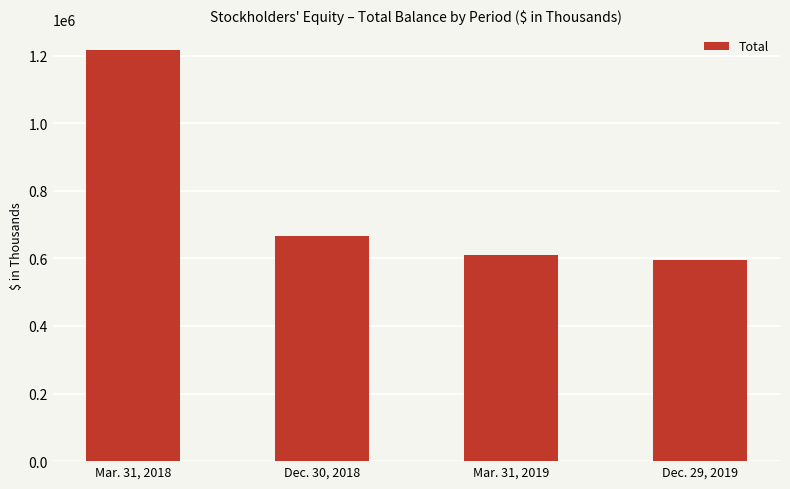

What is the difference between the values at Dec. 29, 2019 and Mar. 31, 2018?

622215